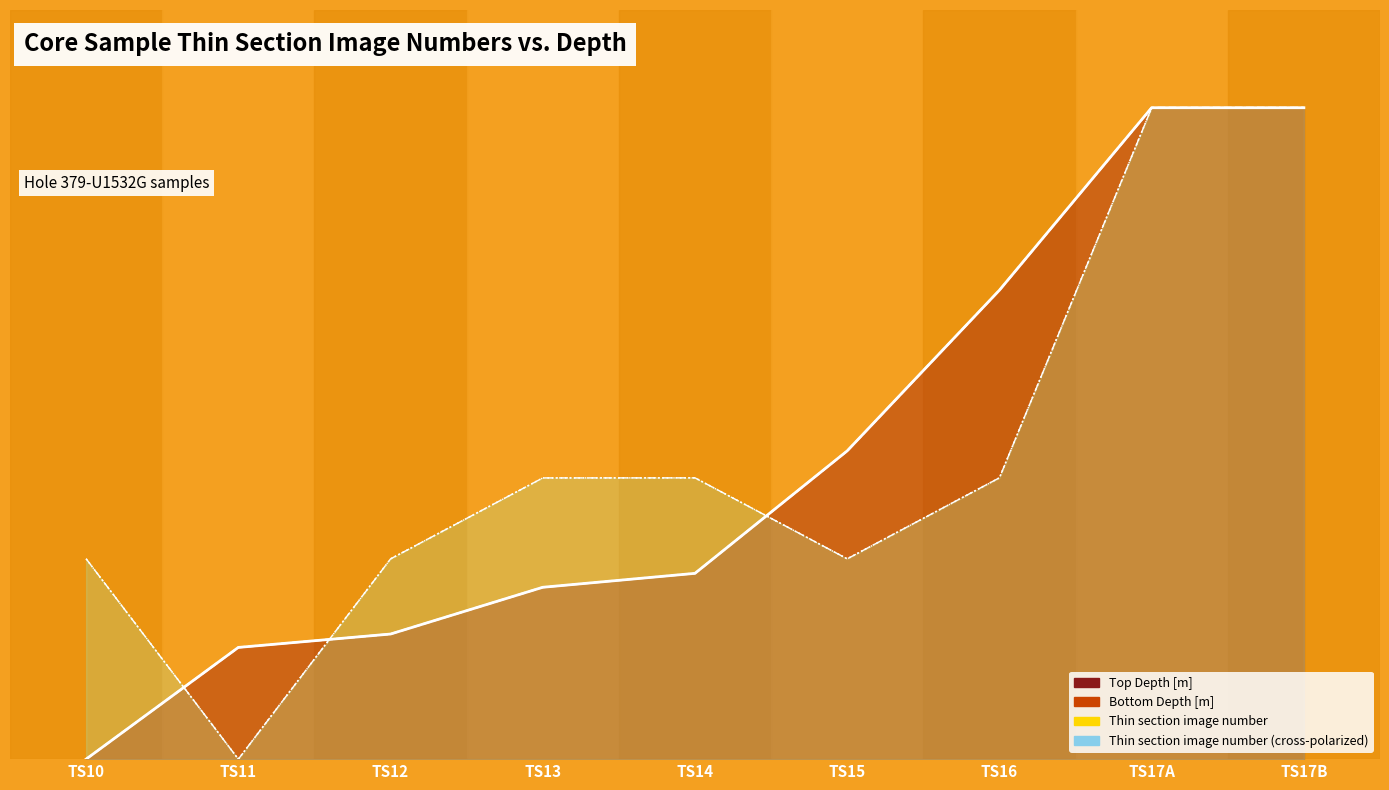

Reading left to right, what are all the values shown in this chart?

Top Depth [m]: 0.0	0.2	0.2	0.3	0.3	0.5	0.7	1.0	1.0
Bottom Depth [m]: 0.0	0.2	0.2	0.3	0.3	0.5	0.7	1.0	1.0
Thin section image number: 0.3	0.0	0.3	0.4	0.4	0.3	0.4	1.0	1.0
Thin section image number (cross-polarized): 0.3	0.0	0.3	0.4	0.4	0.3	0.4	1.0	1.0